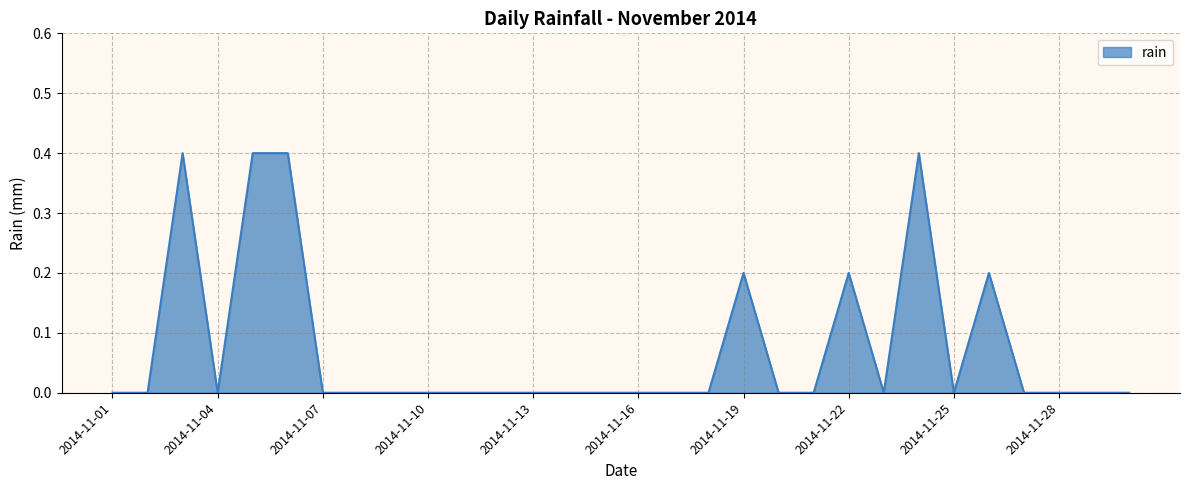

What is the maximum value shown in the chart?

0.4